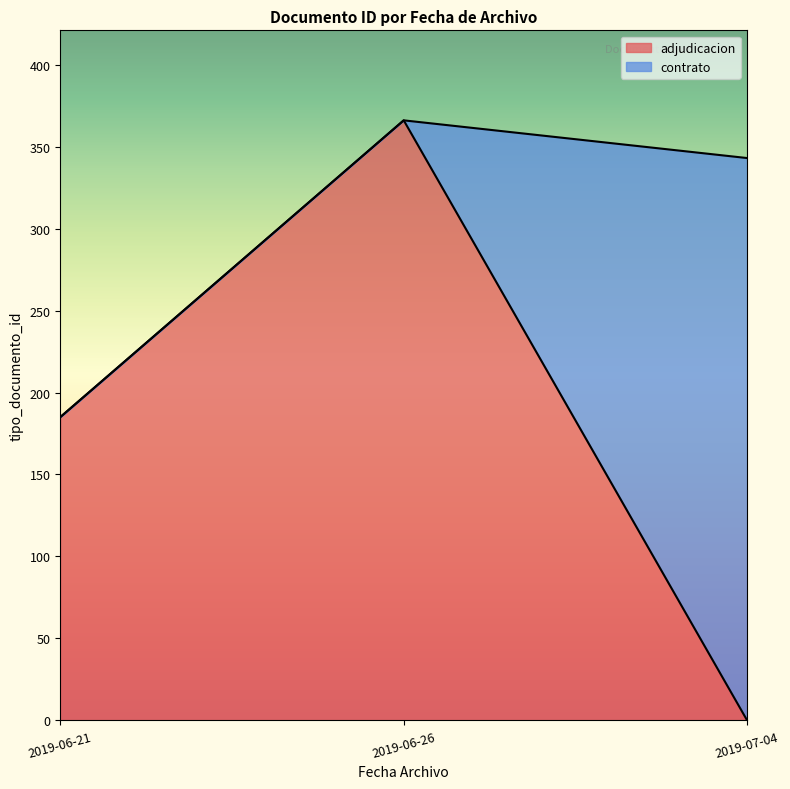

Reading left to right, what are the values for adjudicacion?

185	366	0